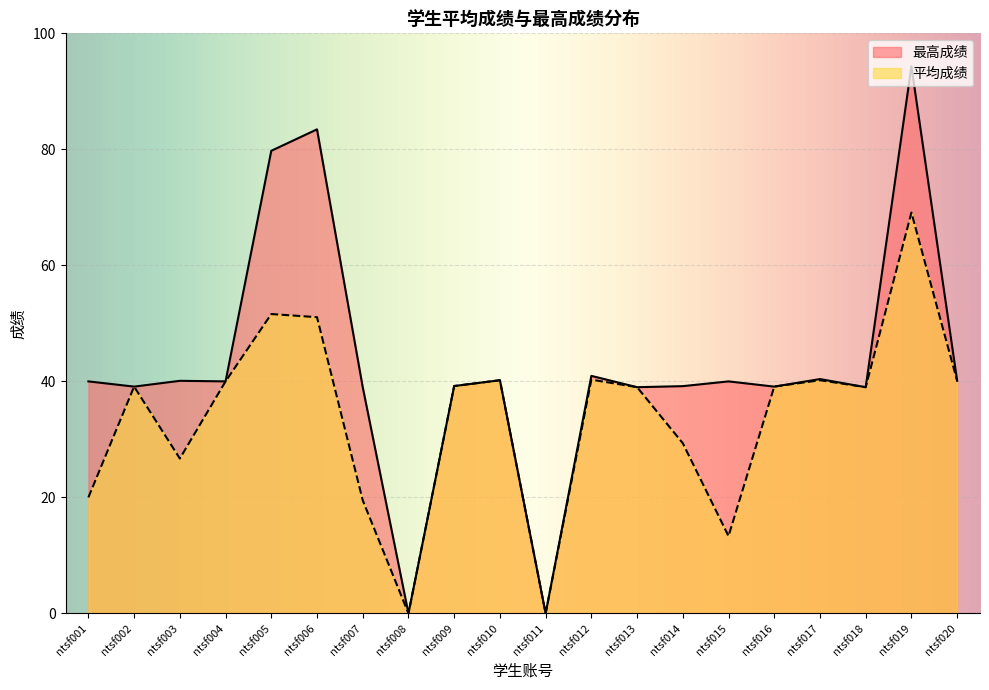

At how many categories does at least one series exceed 57?

3